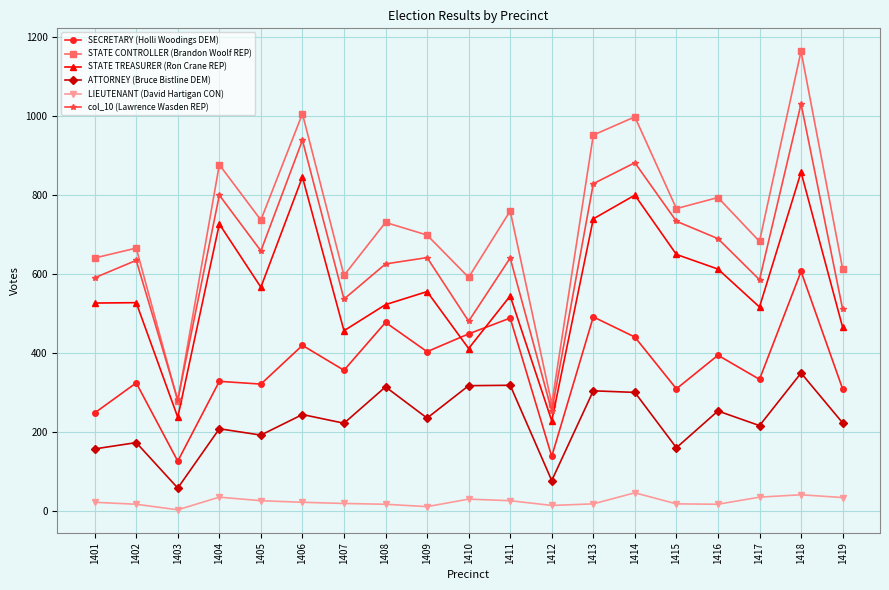

The ATTORNEY (Bruce Bistline DEM) series shows 254 at 1416. True or false?

True